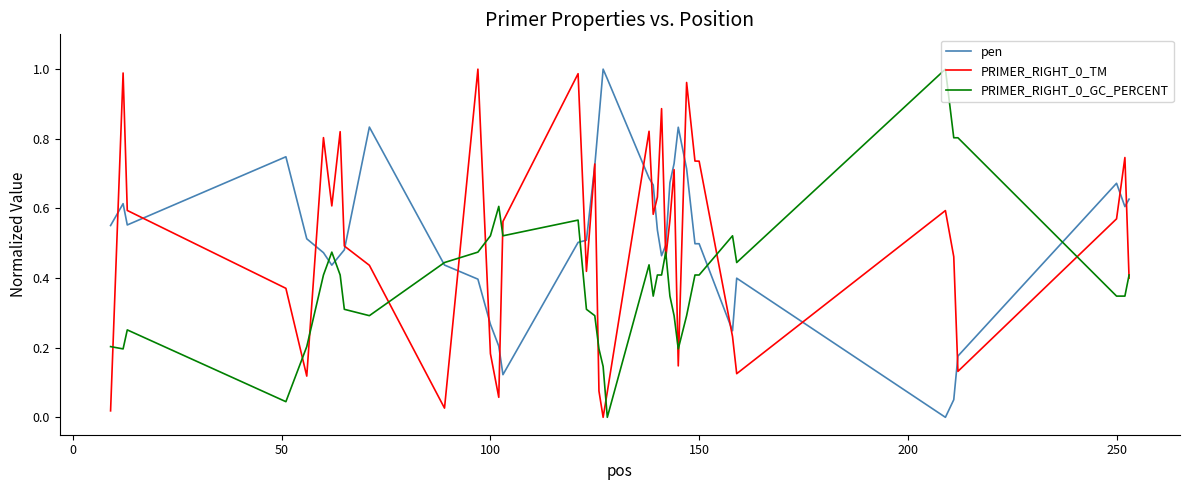

How many lines are shown in the chart?

3